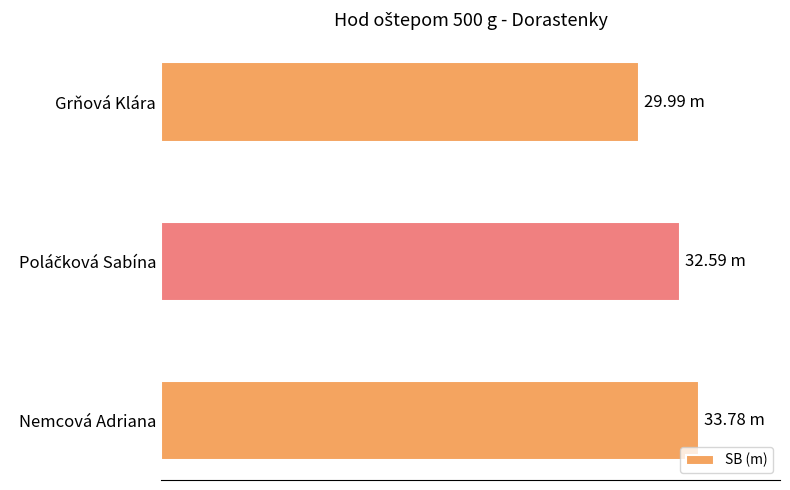

Are the bars horizontal?

Yes